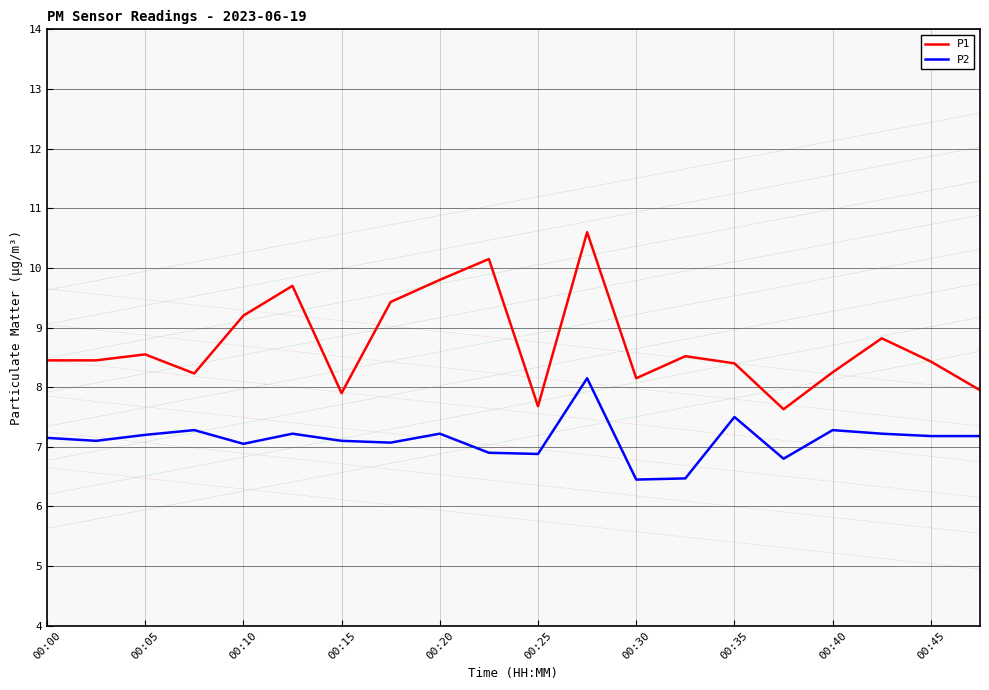

In P1, how many points are lower than both neighbors (excluding endpoints)?

5